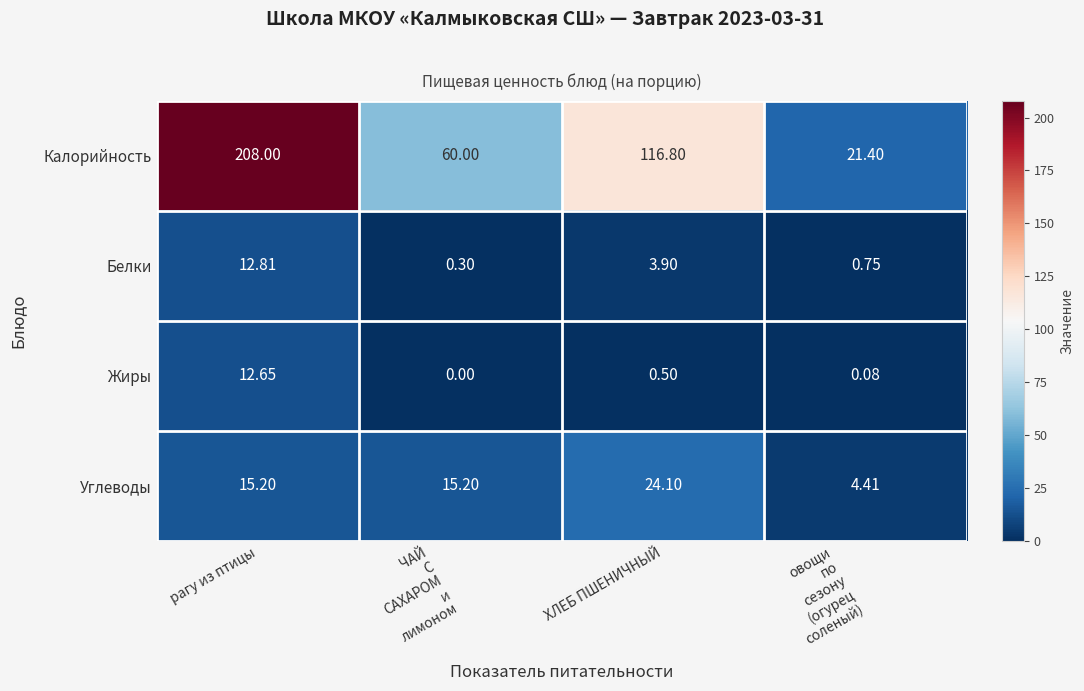

Count the number of categories in the chart.

4